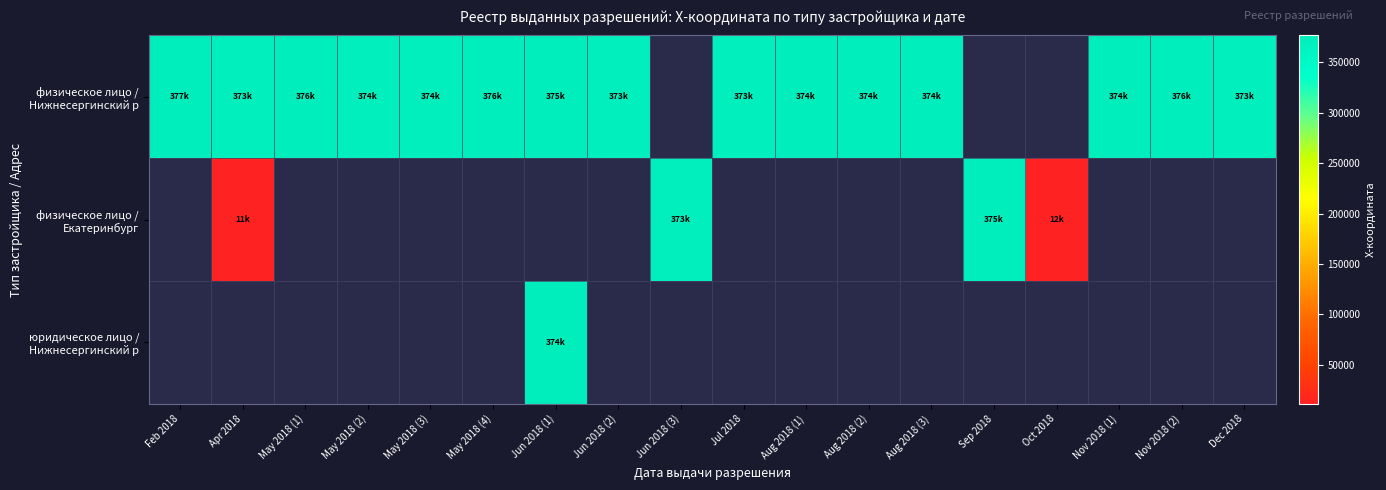

Which category has the lowest value across all series?

Apr 2018